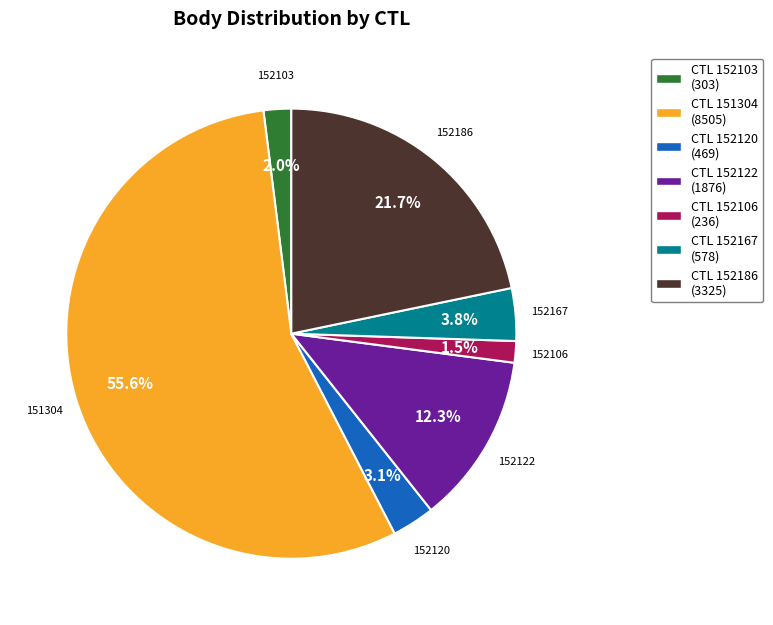

Is there any slice that represents more than half of the pie?

Yes